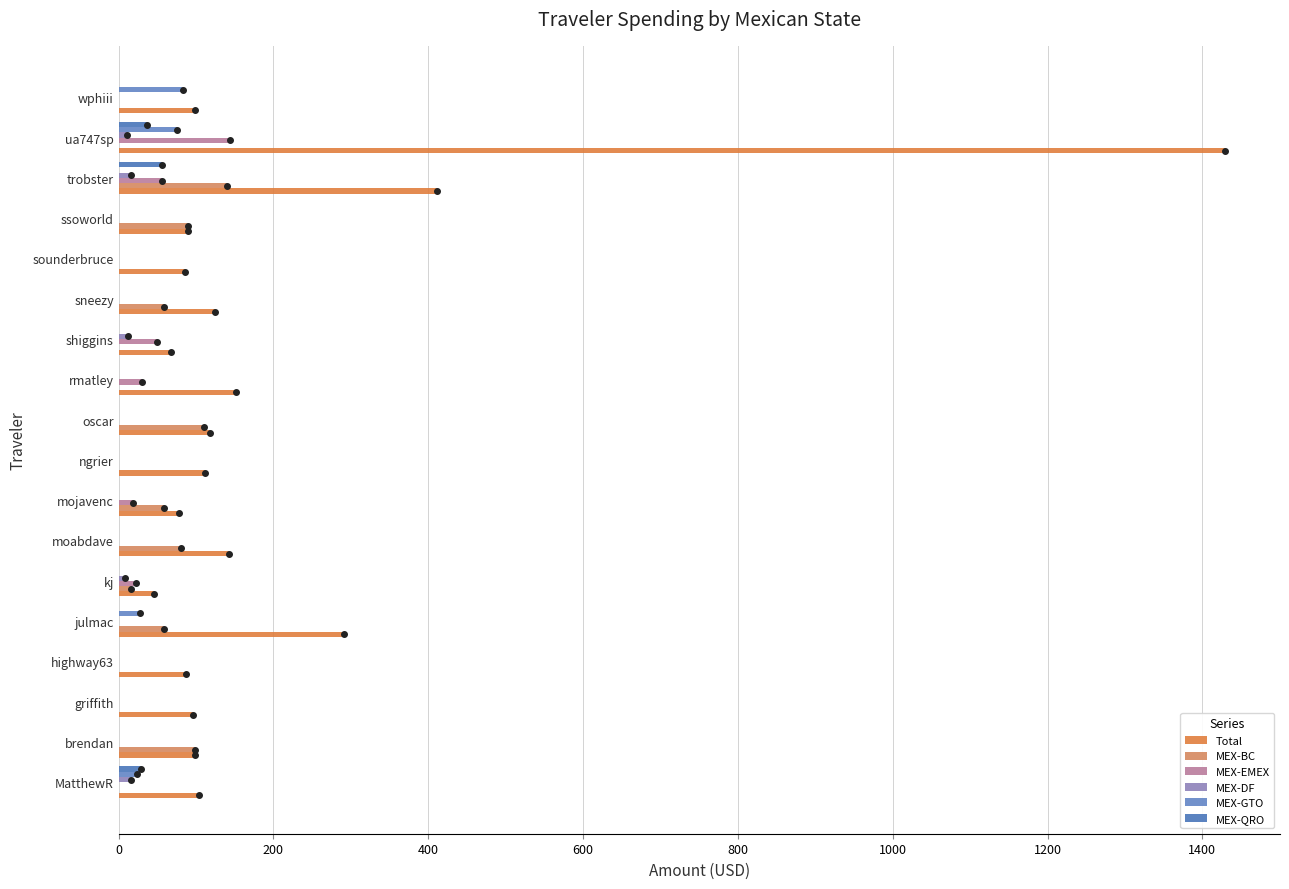

What is the highest value of the MEX-QRO series?

55.5